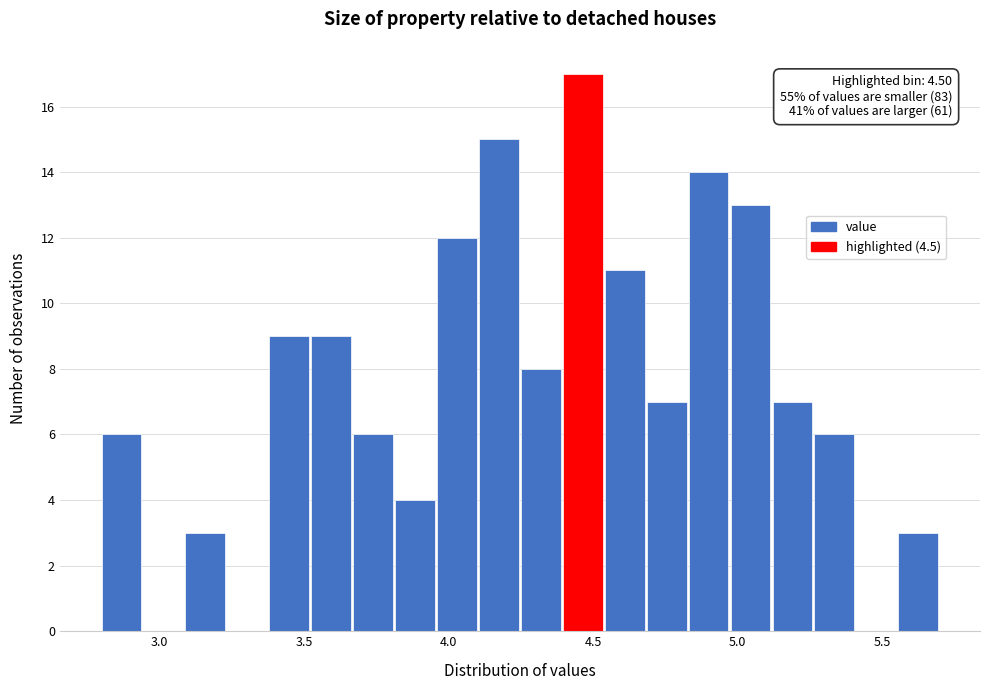

Around what value on the x-axis is the tallest bar? Give the approximate position of its centre, as read against the axis.

4.45